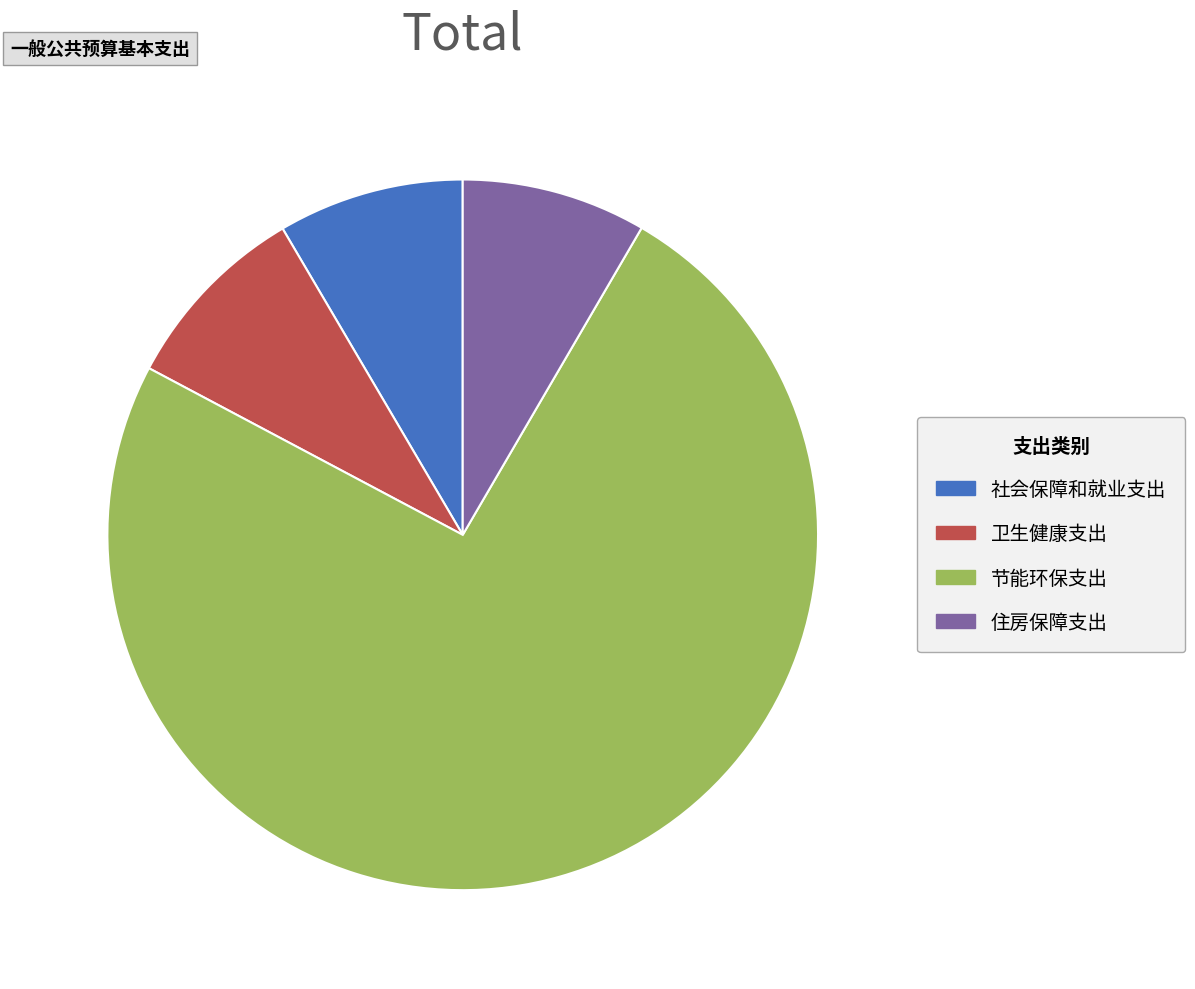

Is it true that 住房保障支出 is 8% of the pie?

True